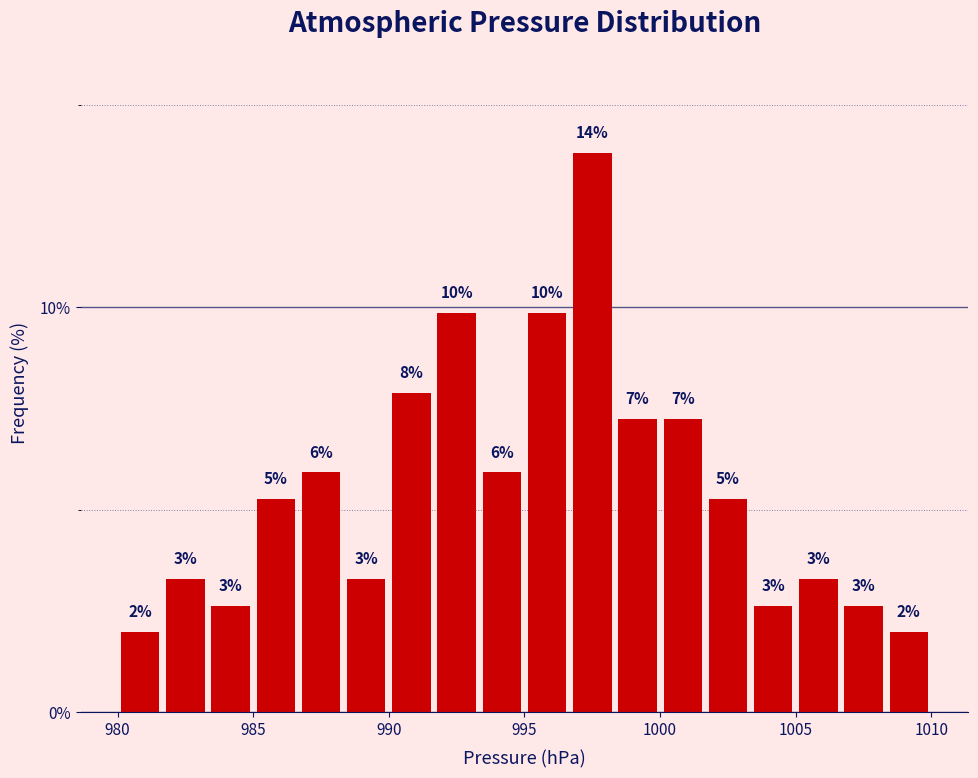

Read against the x-axis, roughly where is the centre of the tallest bar?

997.5